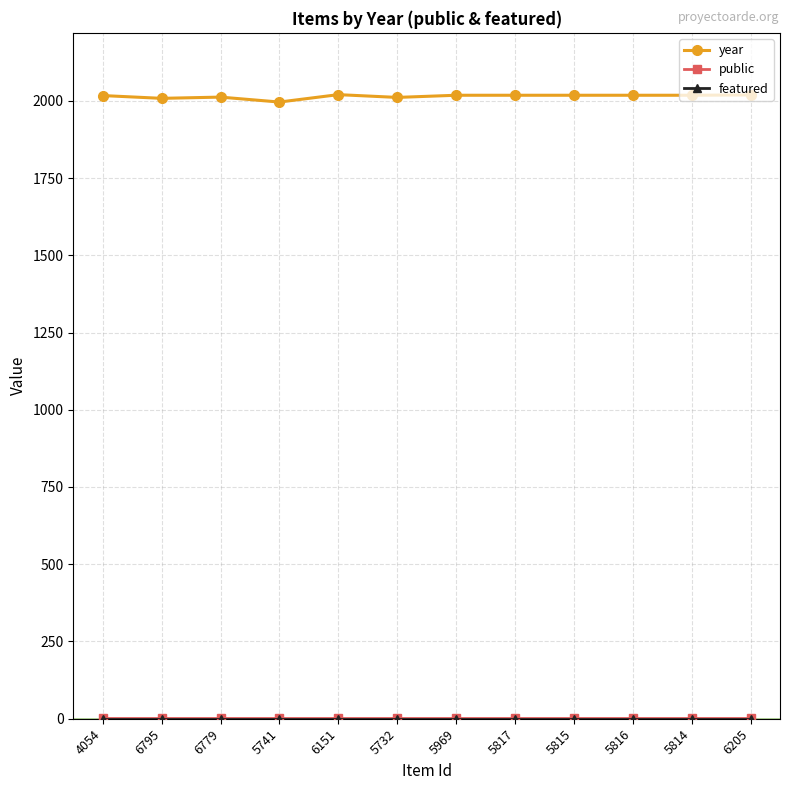

What is the total value across all series at 6151?

2021.1